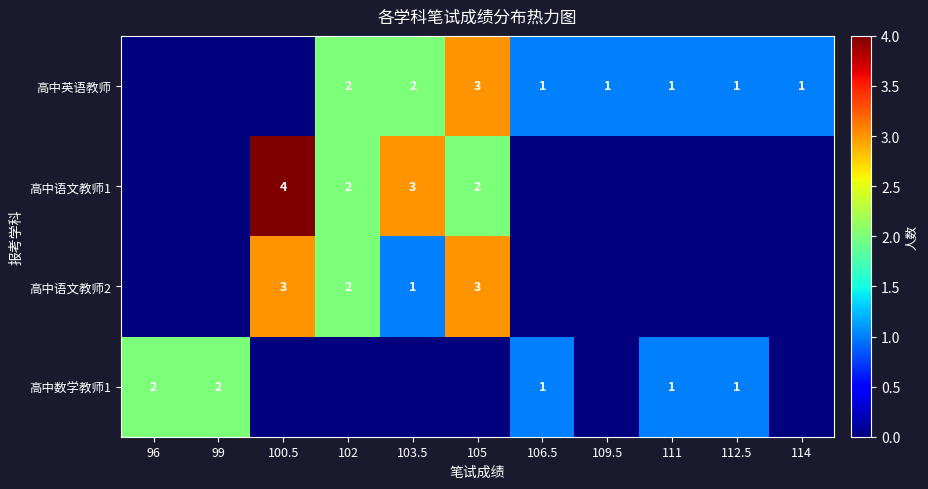

Between 109.5 and 102, which is larger?

102